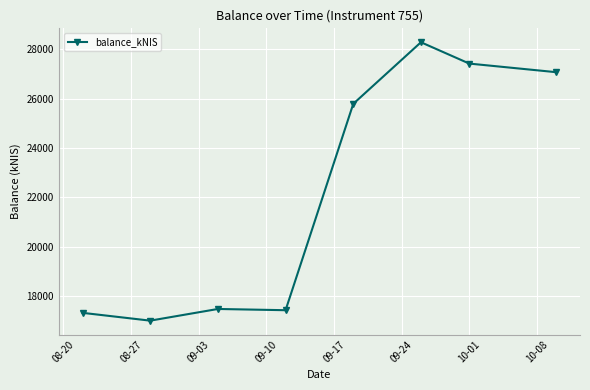

What is the smallest value displayed?

16997.5